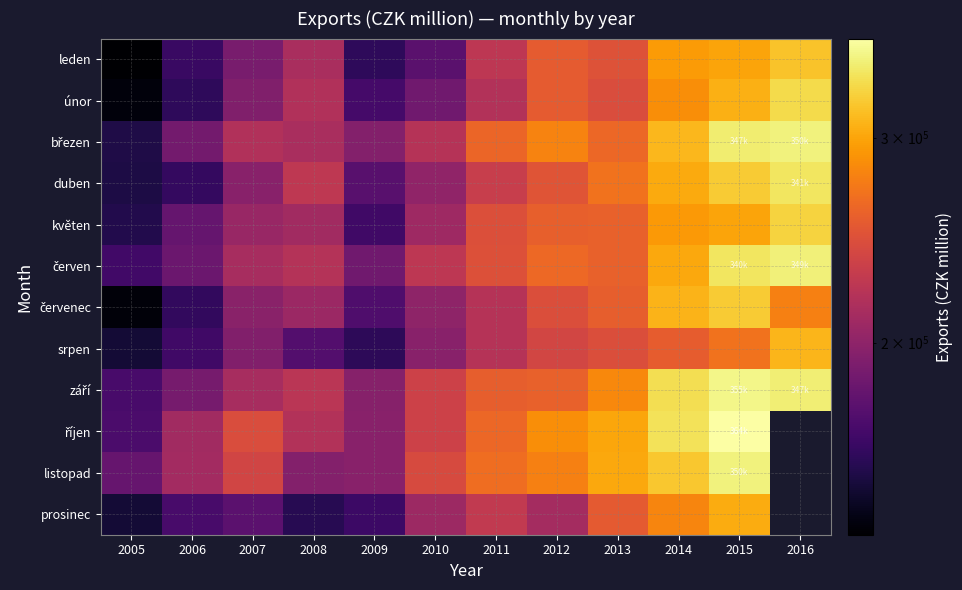

What is the minimum value for září?

169399.0